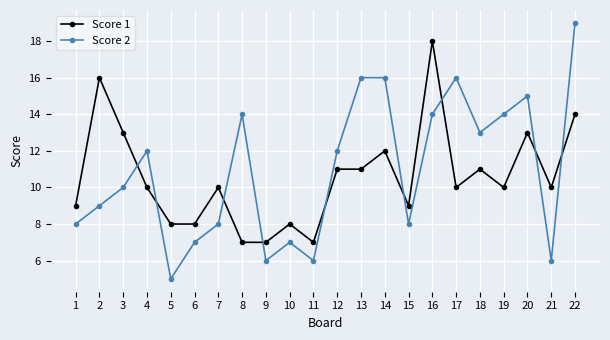

What is the difference between the maximum and minimum values in the Score 2 series?

14